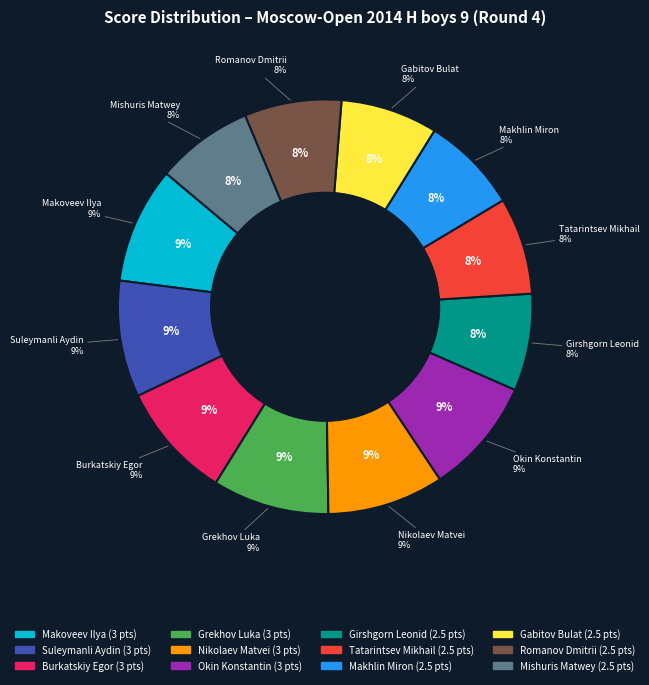

Combined, what portion of the pie is Gabitov Bulat and Mishuris Matwey?

15.2%